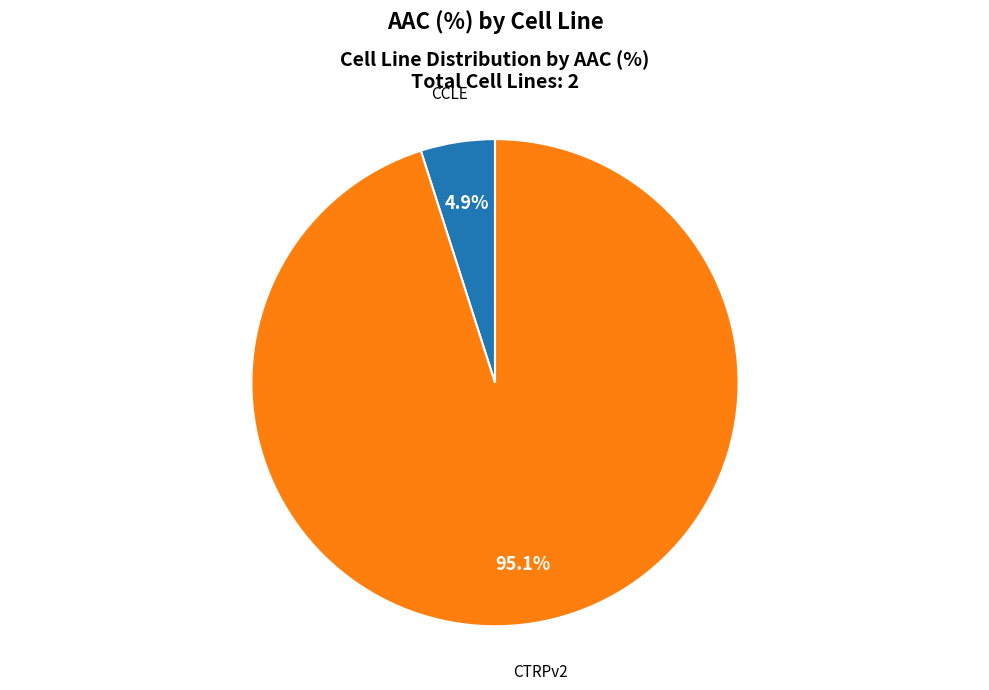

Which category accounts for the majority?

CTRPv2